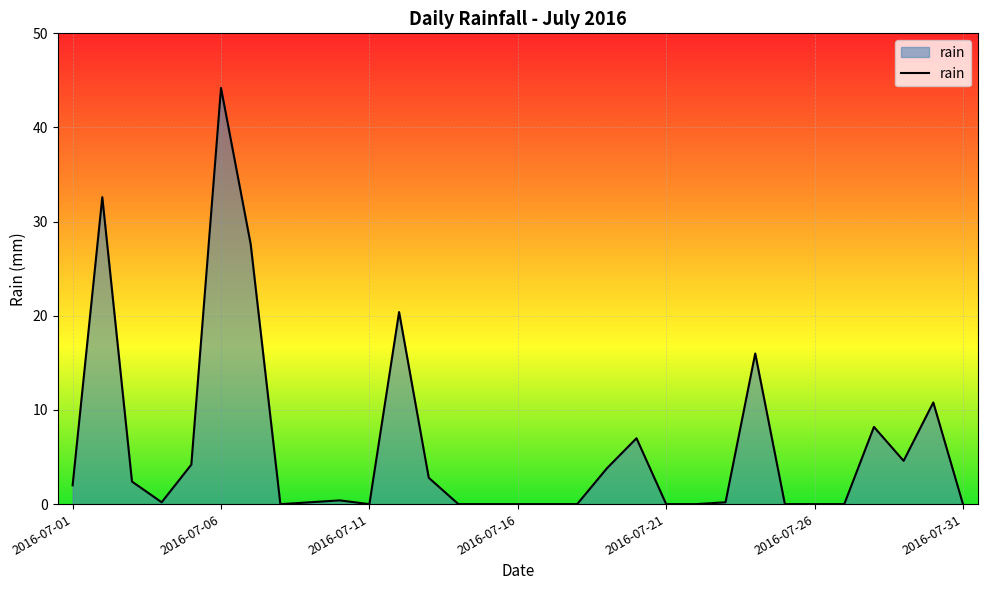

What is the difference between the maximum and minimum values?

44.2